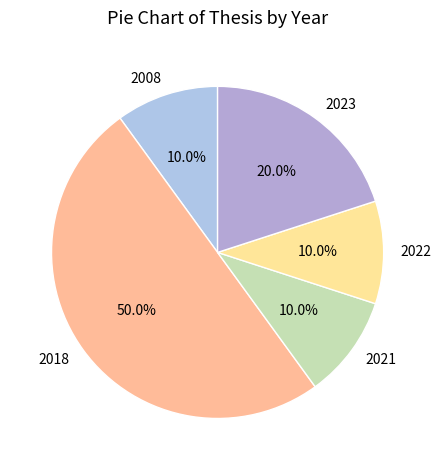

How much of the chart is everything except 2018?

50.0%